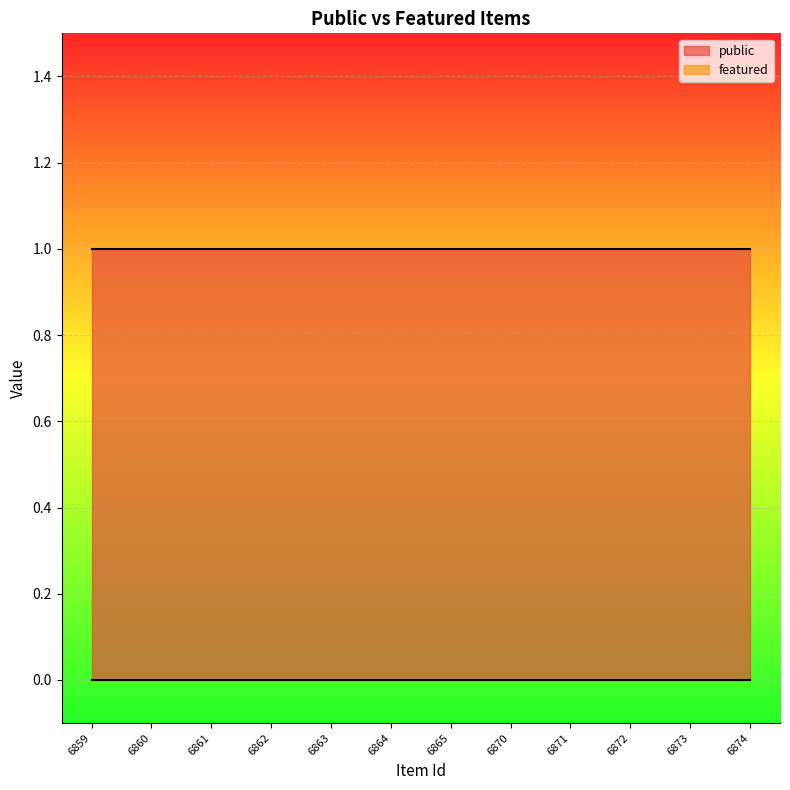

What are all the series names shown in the legend?

public, featured